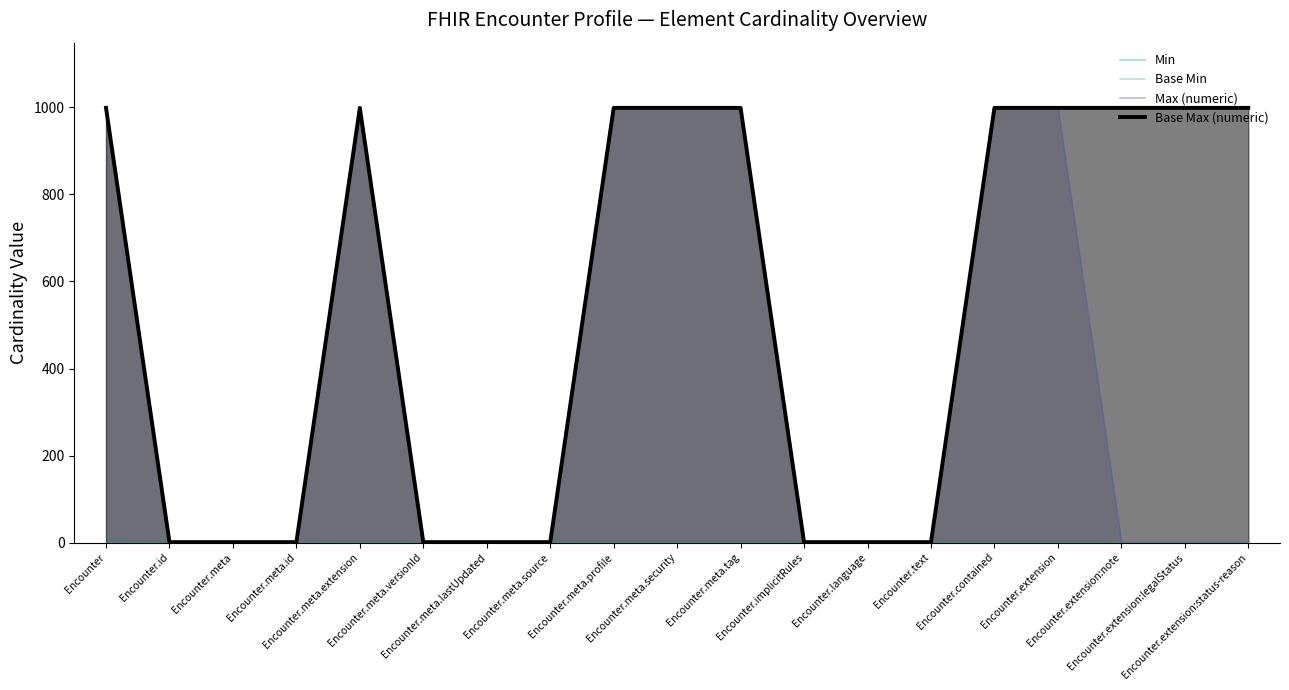

Reading right to left, what are all the values shown in this chart?

Min: 0	0	0	0	0	0	0	0	0	0	0	0	0	0	0	0	0	0	0
Base Min: 0	0	0	0	0	0	0	0	0	0	0	0	0	0	0	0	0	0	0
Max (numeric): 1	1	1	999	999	1	1	1	999	999	999	1	1	1	999	1	1	1	999
Base Max (numeric): 999	999	999	999	999	1	1	1	999	999	999	1	1	1	999	1	1	1	999